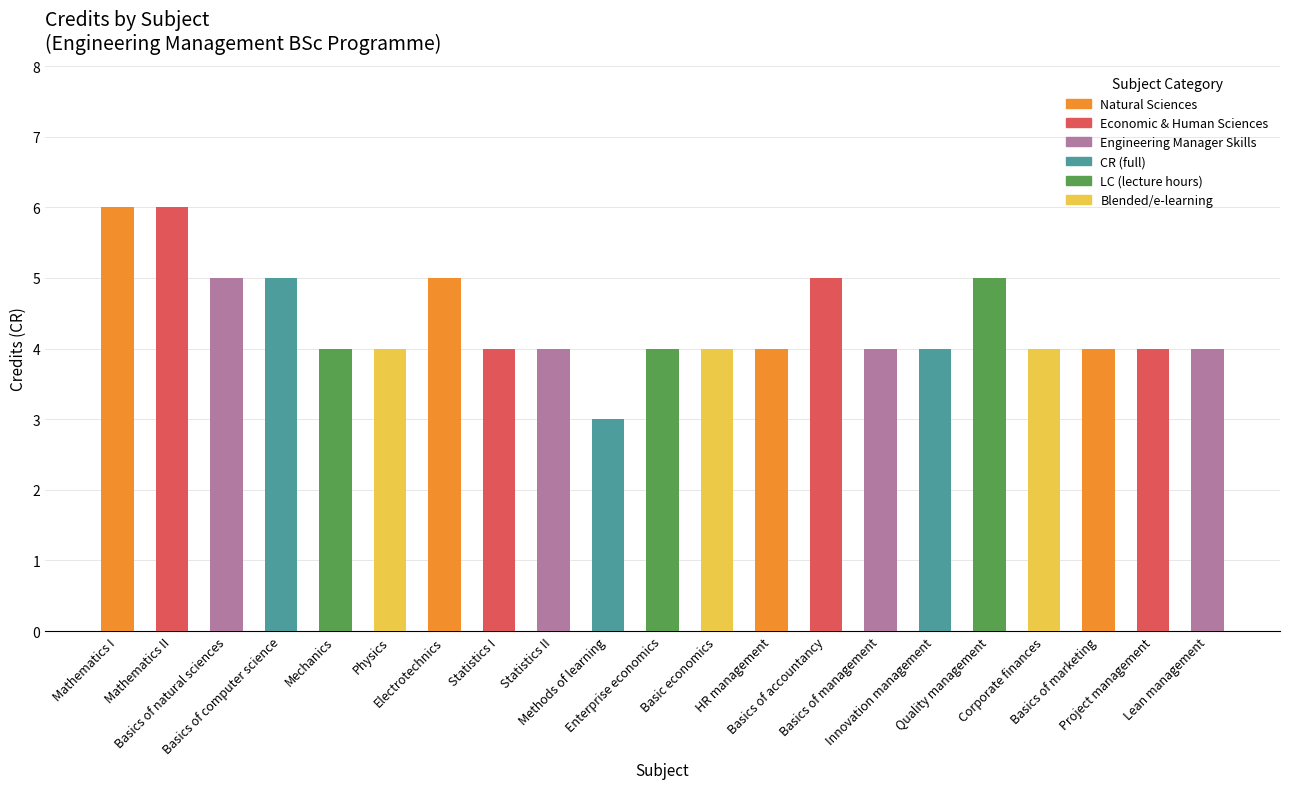

Which has a higher value, Mathematics II or Basics of marketing?

Mathematics II